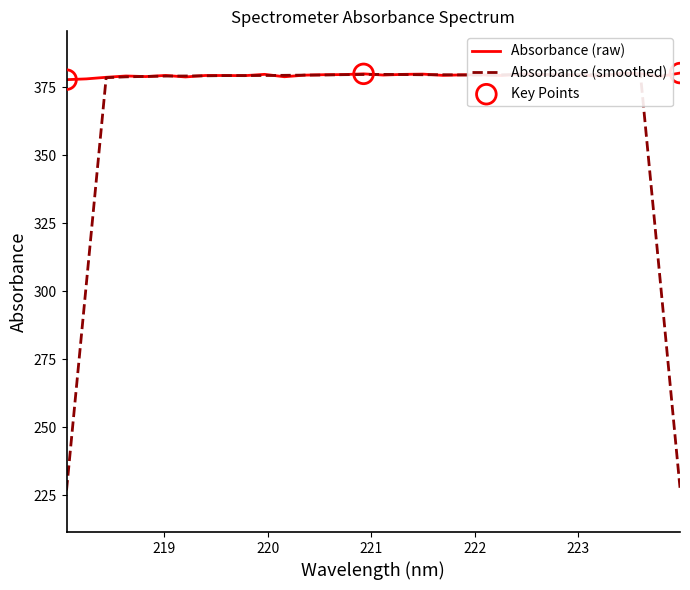

Which series has the largest range (max minus min)?

Absorbance (smoothed)